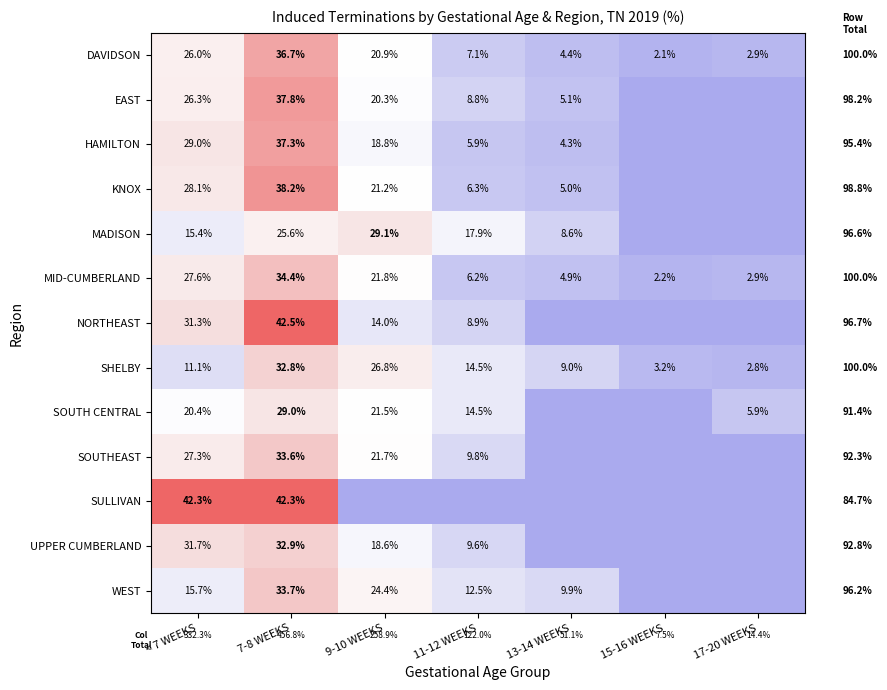

True or false: DAVIDSON has a value of 1.2 at 17-20 WEEKS.

False